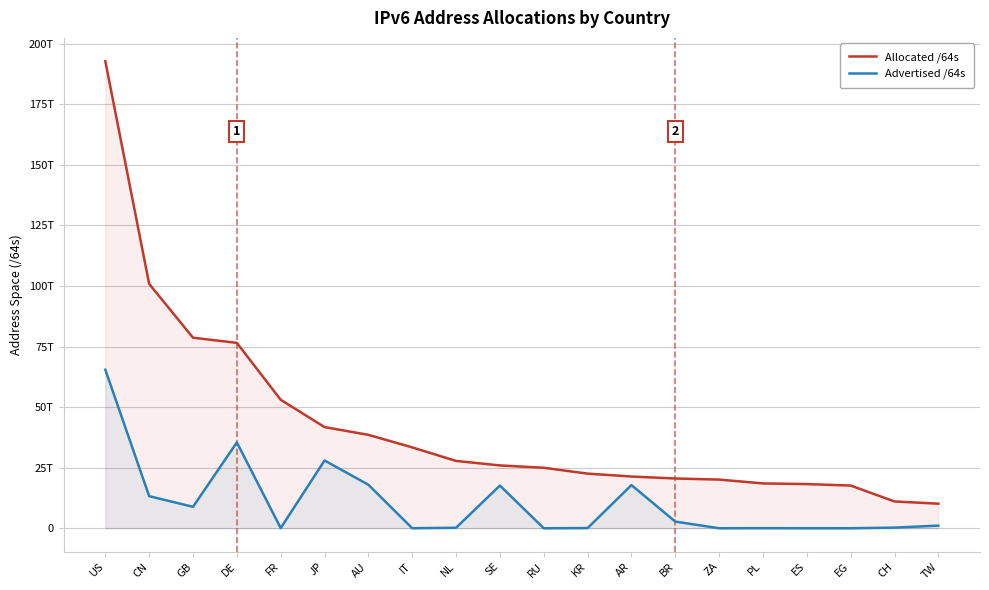

What is the lowest value of the Advertised /64s series?

4295950336